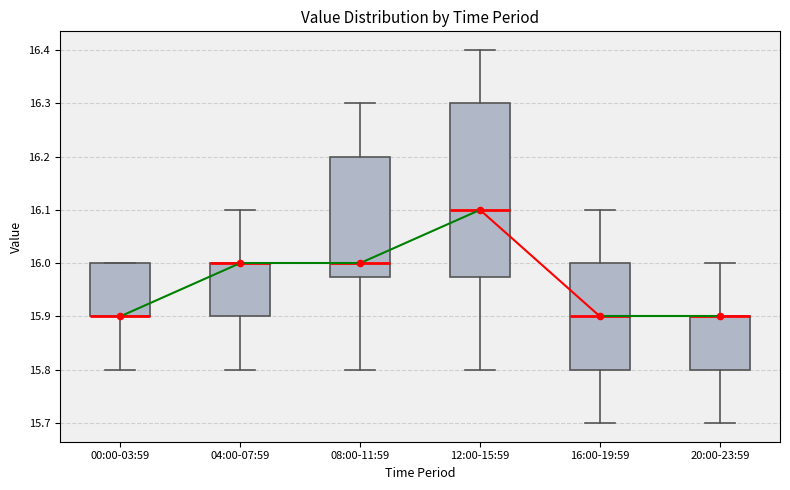

Where is the upper edge of the box for 00:00-03:59 on the y-axis? The values are not printed on the chart, so give them approximately, as read against the axis.

16.00